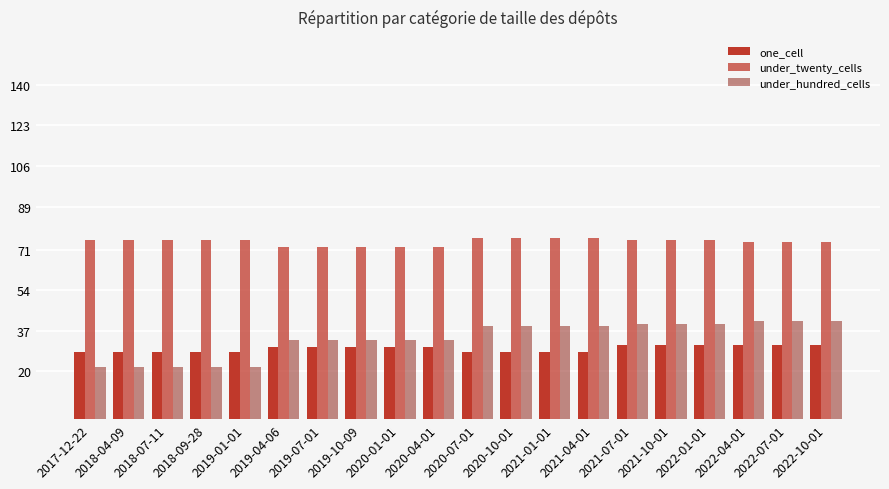

Which category has the lowest value in the under_hundred_cells series?

2017-12-22